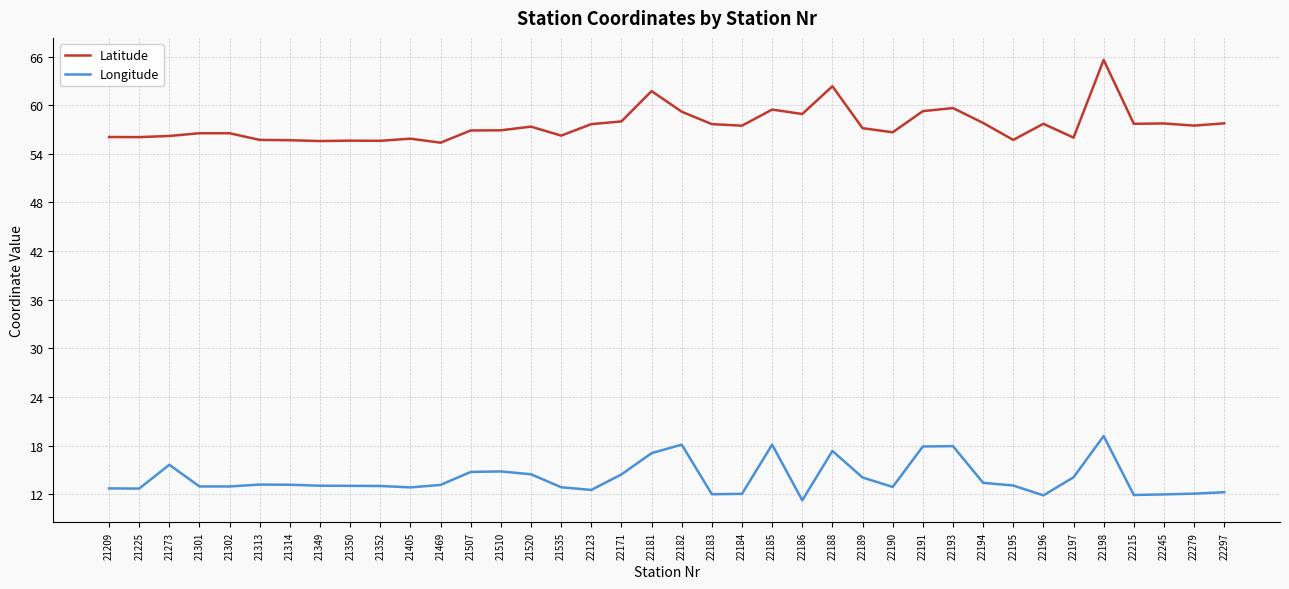

What is the approximate value of Longitude at 22186?

11.3